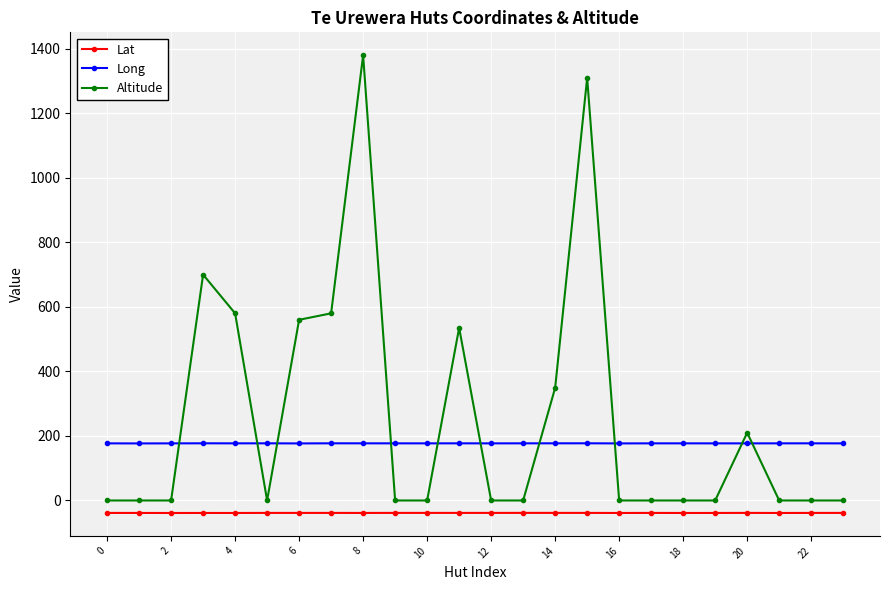

What is the value of the Long point at the 7th from the left?

176.8